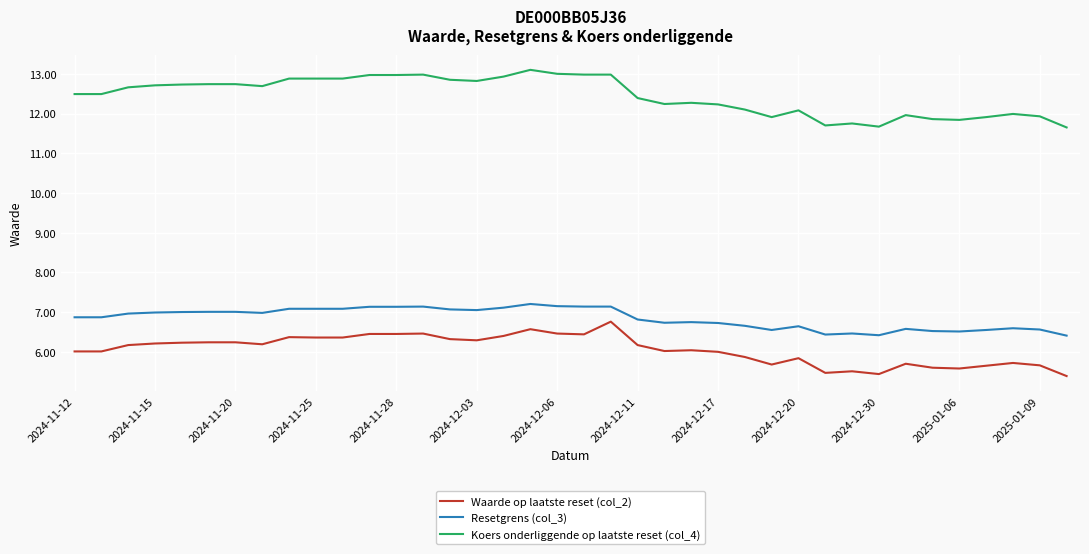

What is the minimum value for Resetgrens (col_3)?

6.4